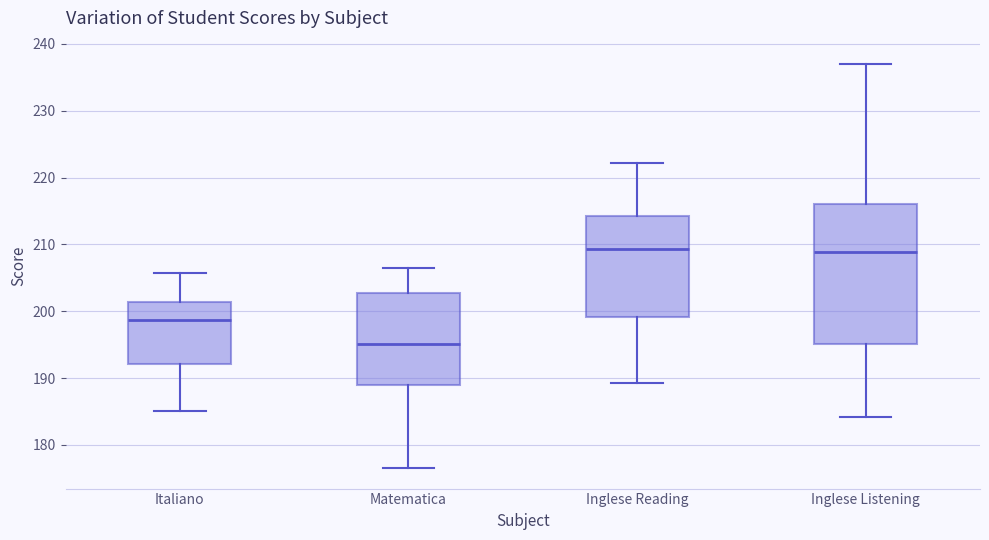

Which box is the tallest, from its lower edge to its upper edge?

Inglese Listening